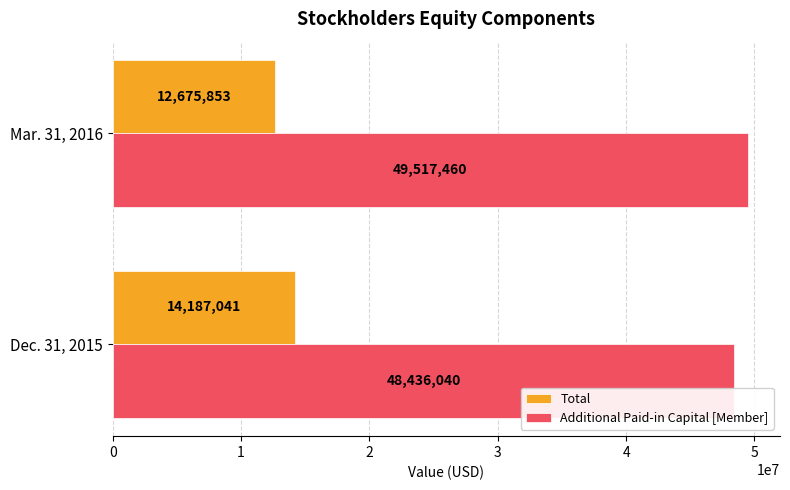

Is the value of Total at Dec. 31, 2015 greater than the value of Additional Paid-in Capital [Member] at Mar. 31, 2016?

No